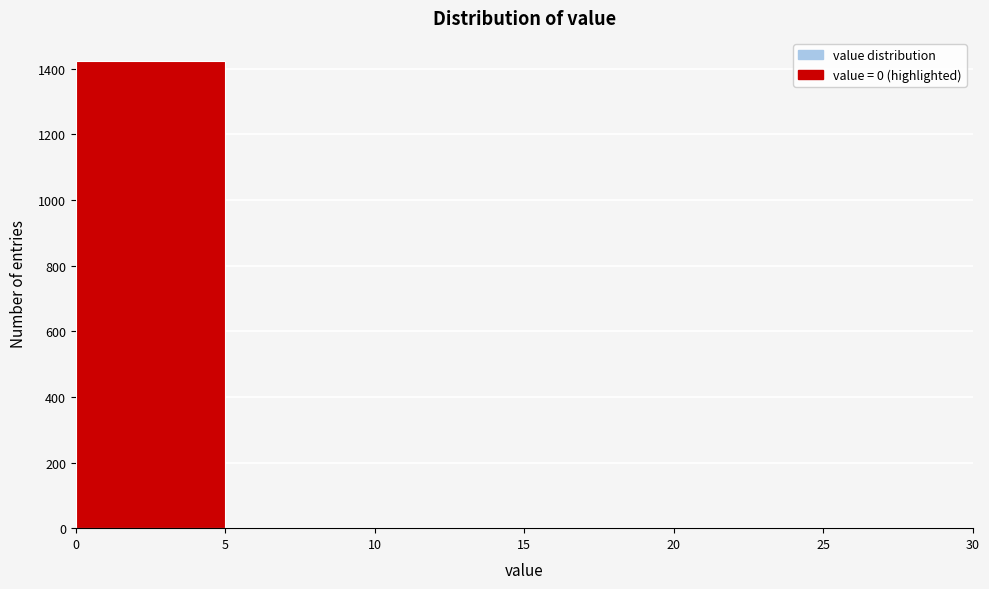

Over which range of the x-axis is the bar tallest?

0 to 5